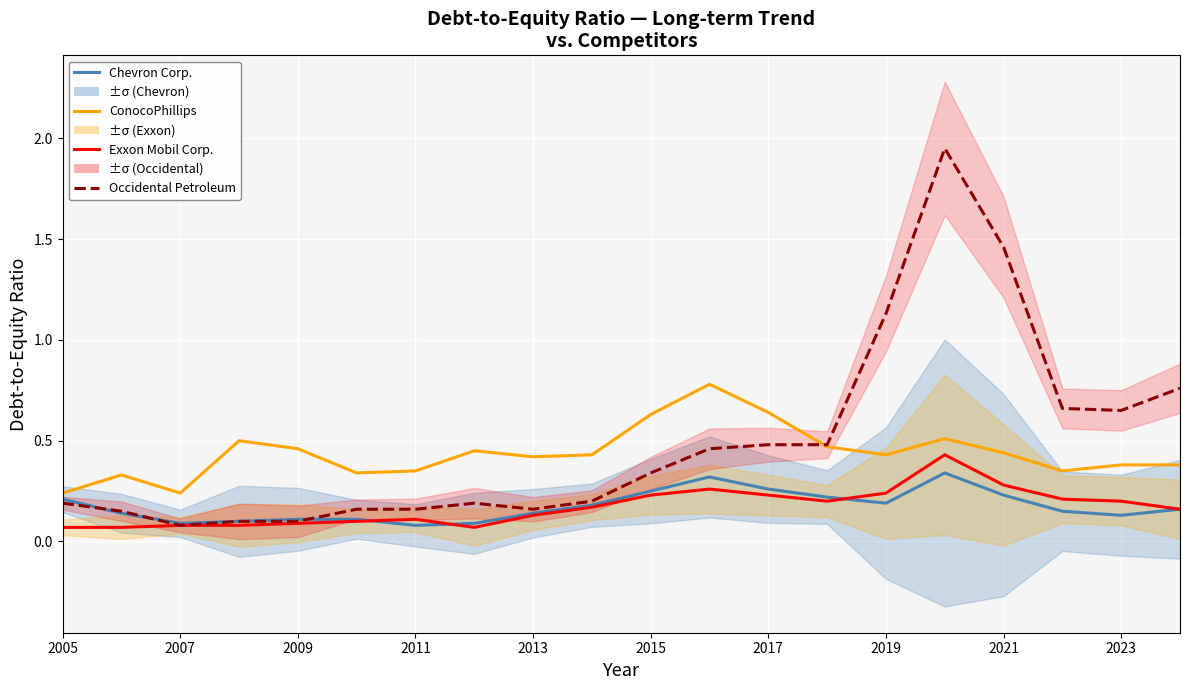

In Exxon Mobil Corp., how many points are lower than both neighbors (excluding endpoints)?

2